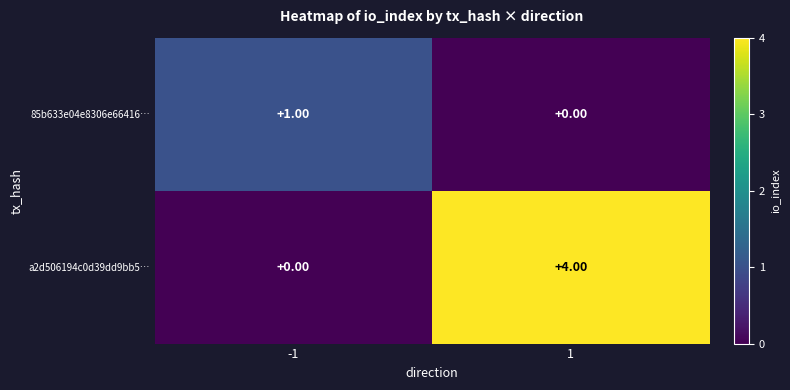

What is the difference between the maximum and minimum values in the a2d506194c0d39dd9bb5… series?

4